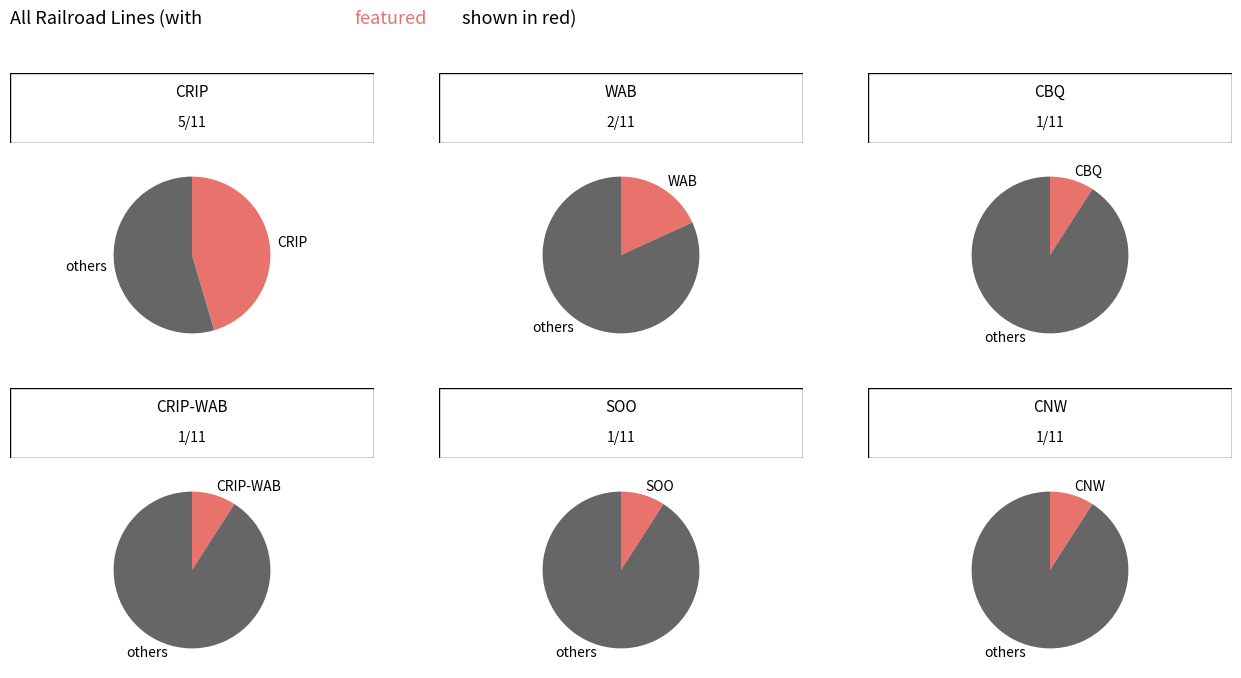

Is it true that counts is 45% of the pie?

True